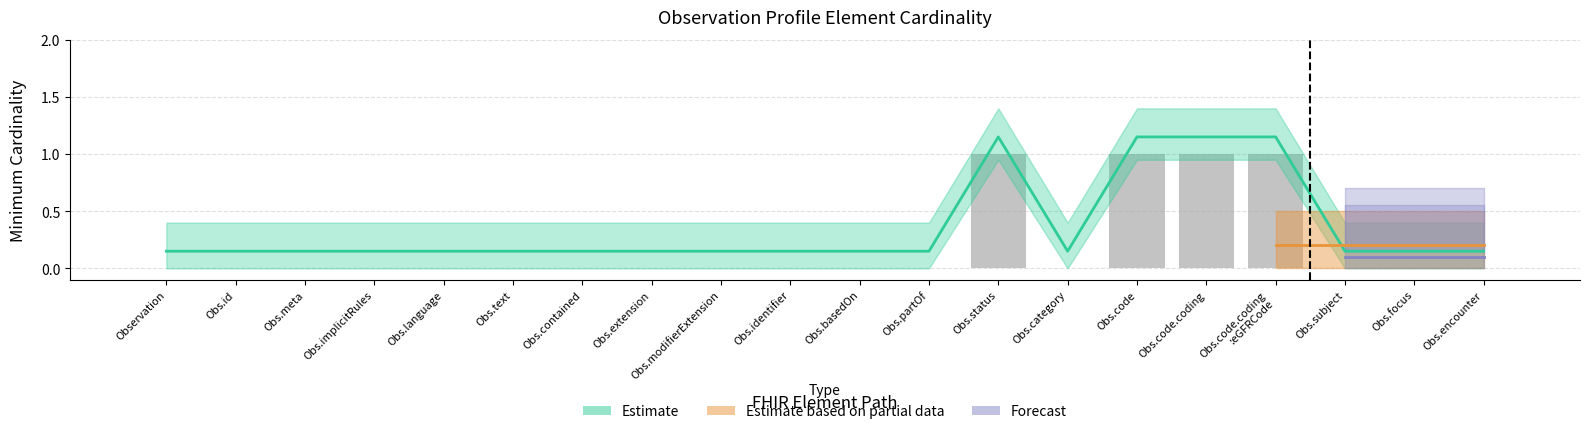

Rank the categories by value from highest to lowest.

Obs.status, Obs.code, Obs.code.coding, Obs.code.coding
:eGFRCode, Observation, Obs.id, Obs.meta, Obs.implicitRules, Obs.language, Obs.text, Obs.contained, Obs.extension, Obs.modifierExtension, Obs.identifier, Obs.basedOn, Obs.partOf, Obs.category, Obs.subject, Obs.focus, Obs.encounter